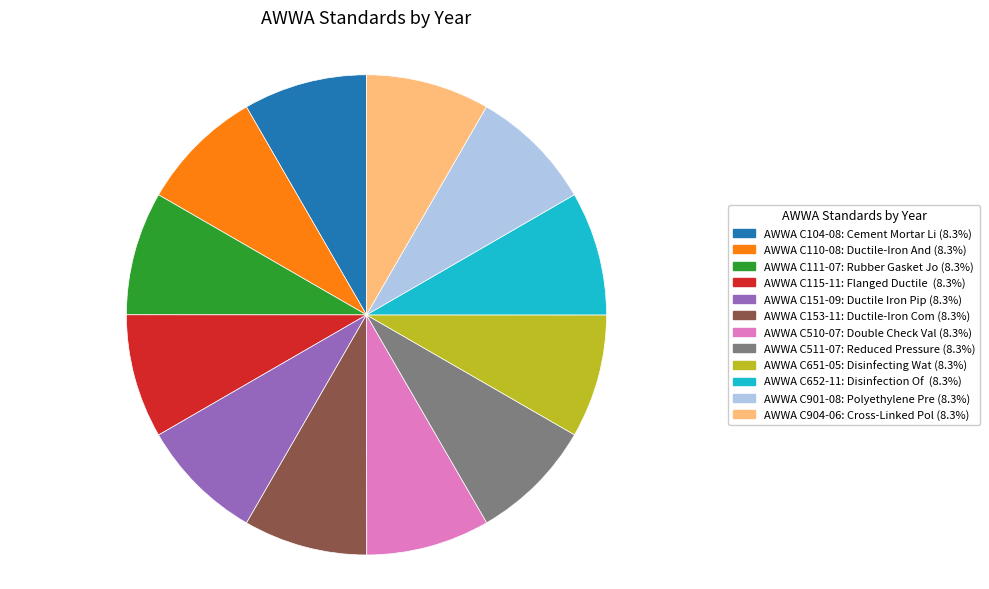

Is the sum of AWWA C652-11: Disinfection Of (8.3%) and AWWA C104-08: Cement Mortar Li (8.3%) greater than half?

No